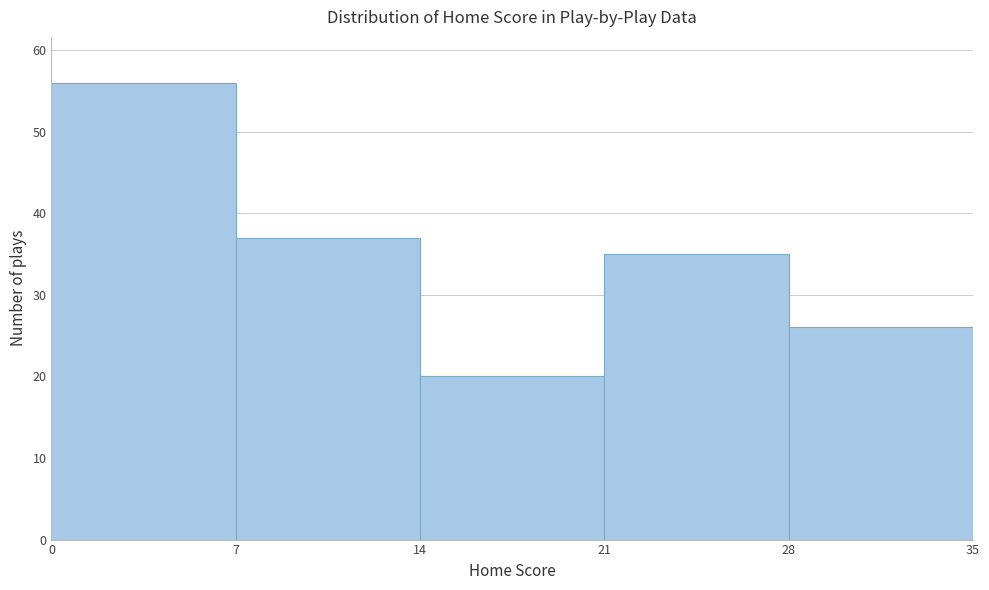

Over which range of the x-axis is the bar tallest?

0 to 7